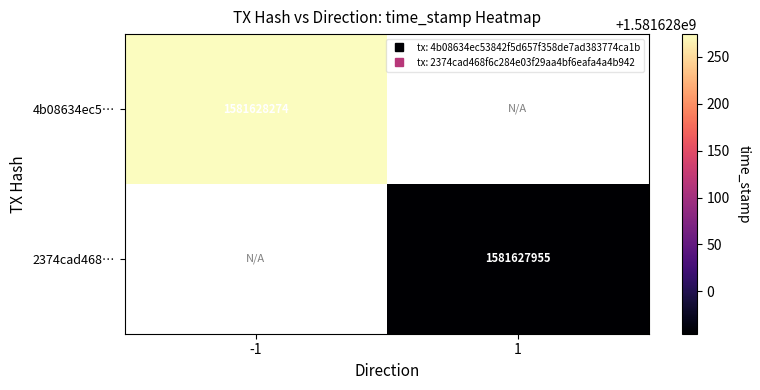

Between 0 and 1, which series saw the biggest shift?

4b08634ec53842f5d657f358de7ad383774ca1b